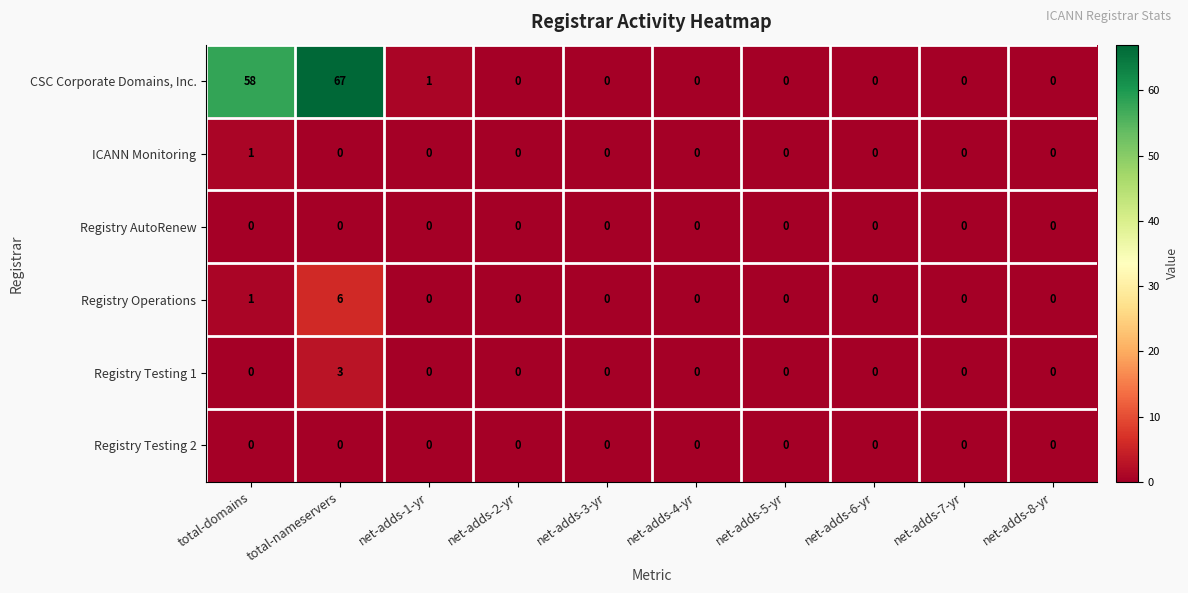

Which series has the largest range (max minus min)?

CSC Corporate Domains, Inc.